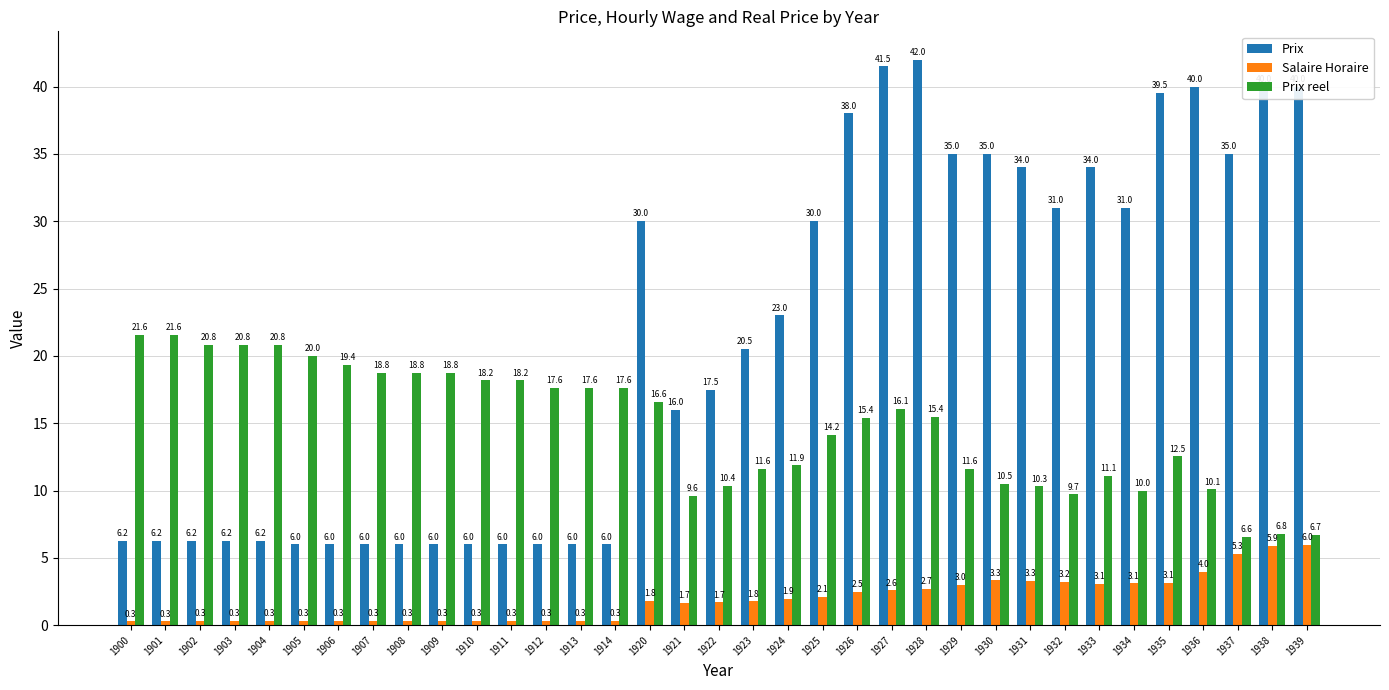

At which category is the sum across all series the highest?

1927